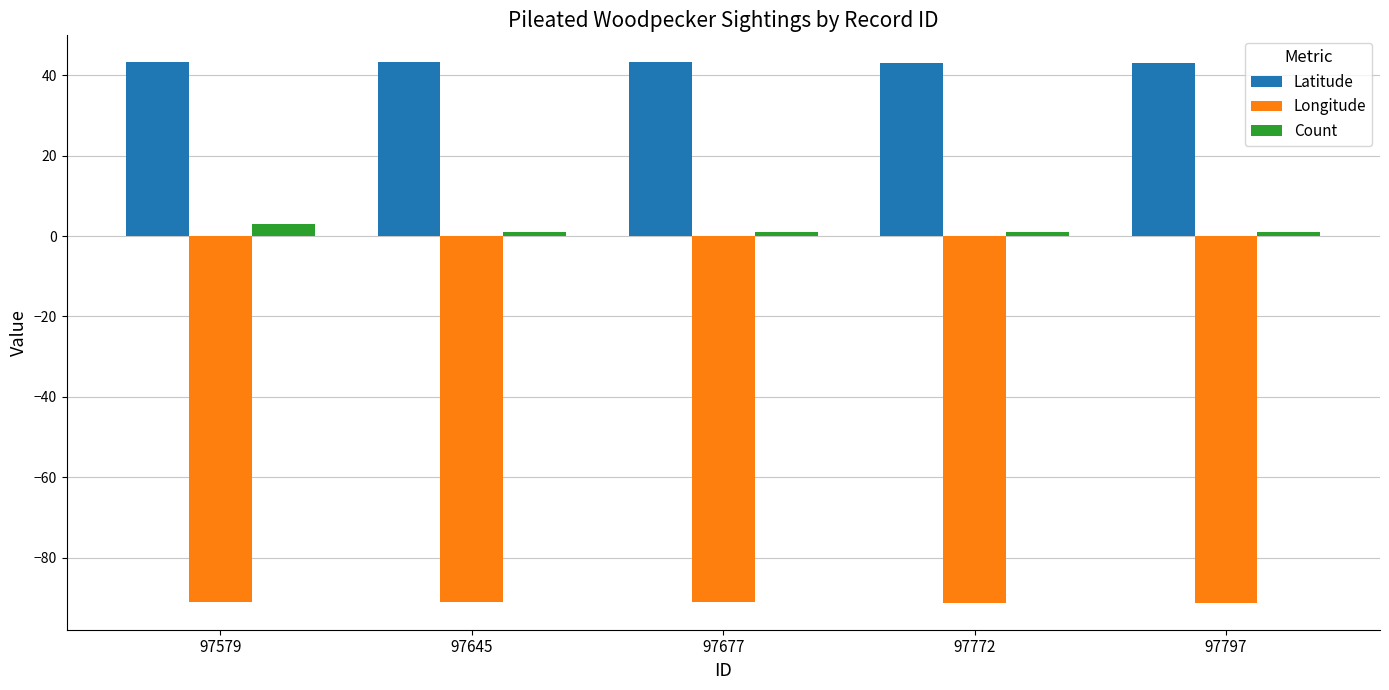

What is the total value across all series at 97579?

-44.8